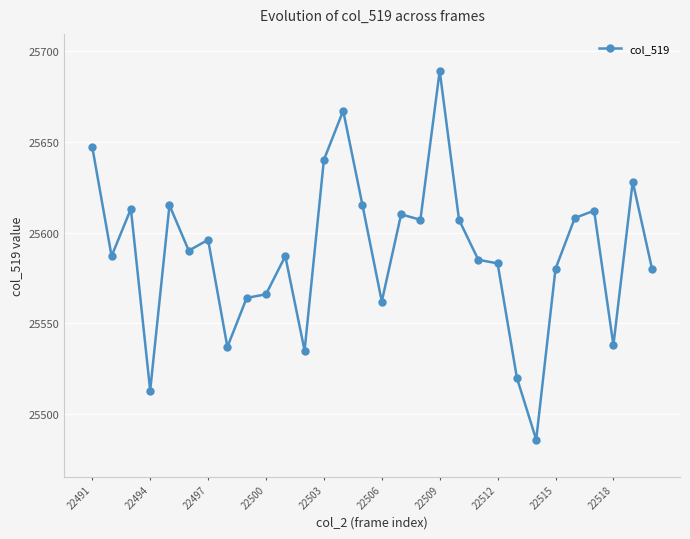

What is the greatest value displayed?

25689